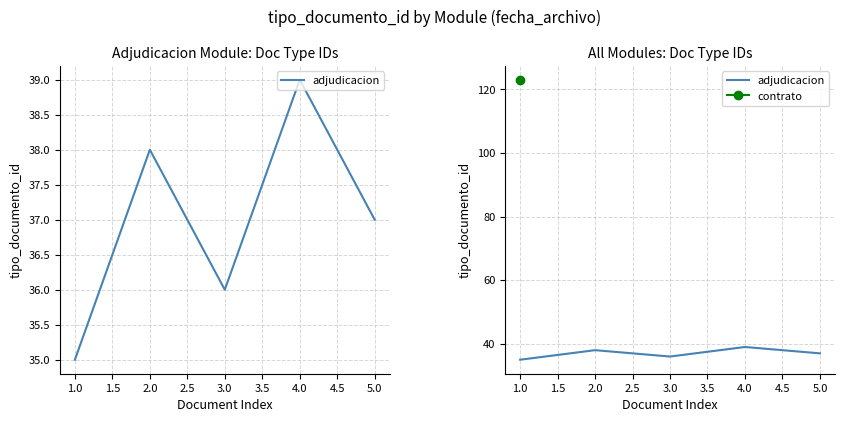

What is the sum of all values?

185